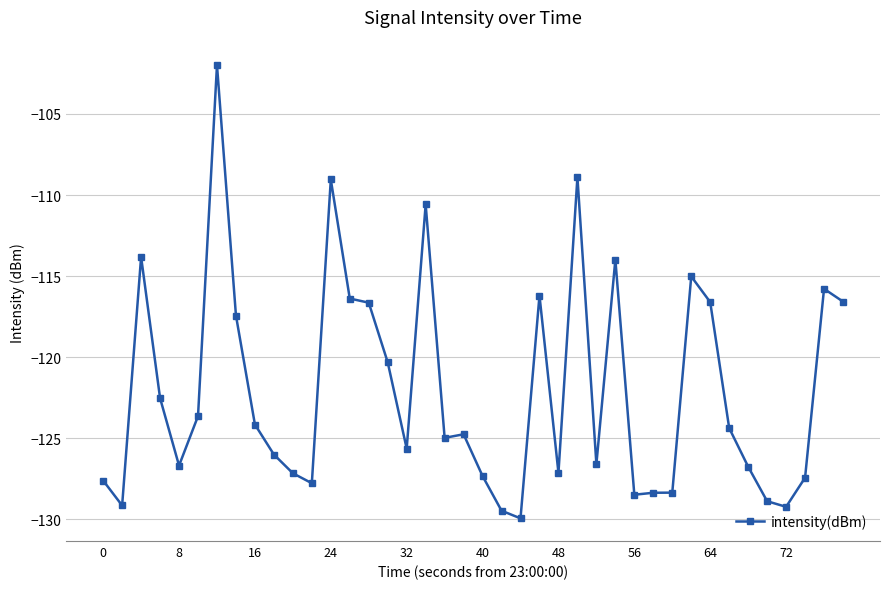

What is the smallest value displayed?

-129.9